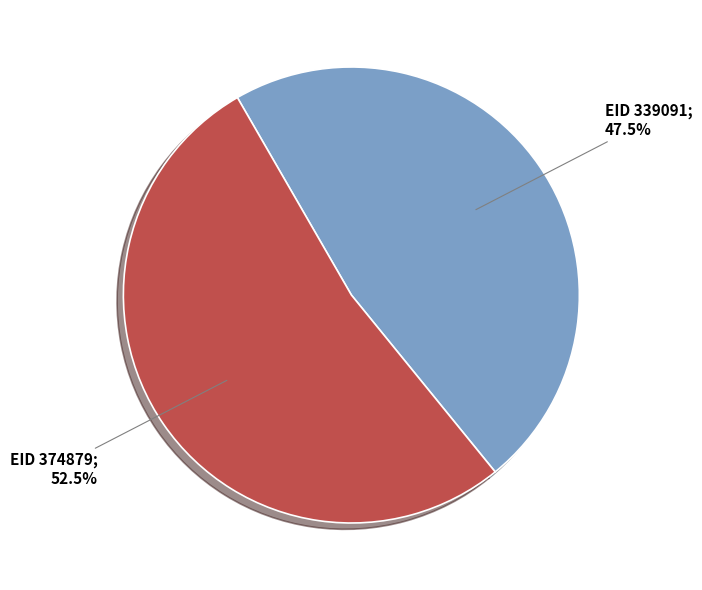

Is there a majority slice in this chart?

Yes